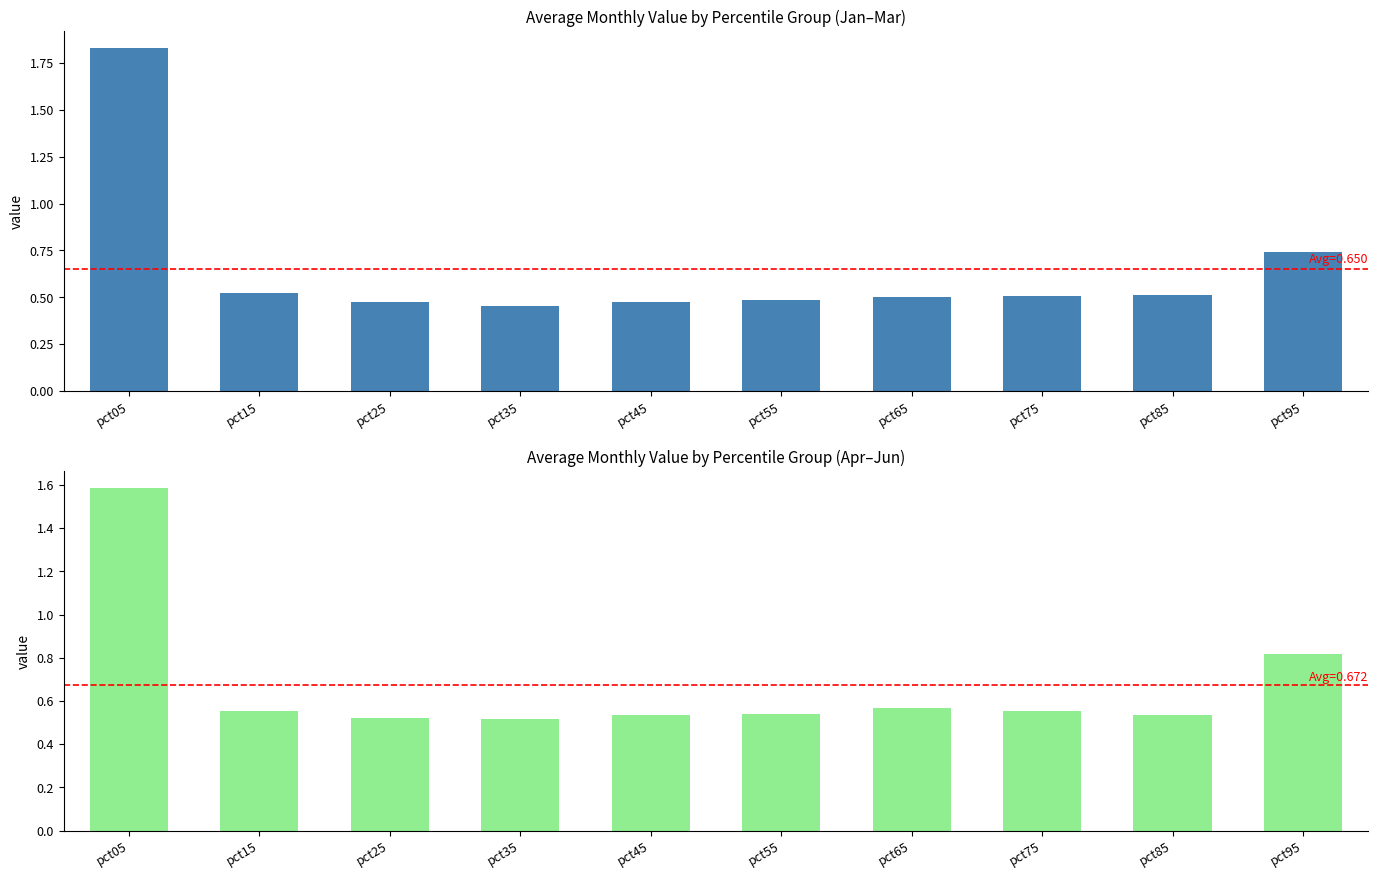

Reading left to right, what are all the values shown in this chart?

Avg(Jan-Mar): pct05=1.8	pct15=0.5	pct25=0.5	pct35=0.5	pct45=0.5	pct55=0.5	pct65=0.5	pct75=0.5	pct85=0.5	pct95=0.7
Avg(Apr-Jun): pct05=1.6	pct15=0.6	pct25=0.5	pct35=0.5	pct45=0.5	pct55=0.5	pct65=0.6	pct75=0.6	pct85=0.5	pct95=0.8